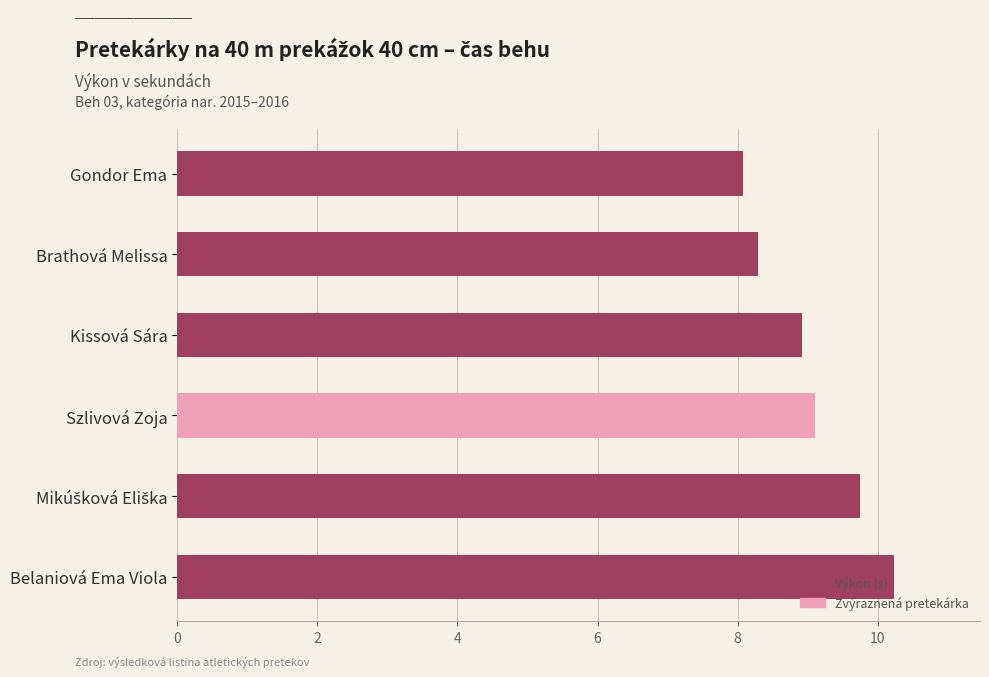

What is the approximate value at Belaniová Ema Viola?

10.2